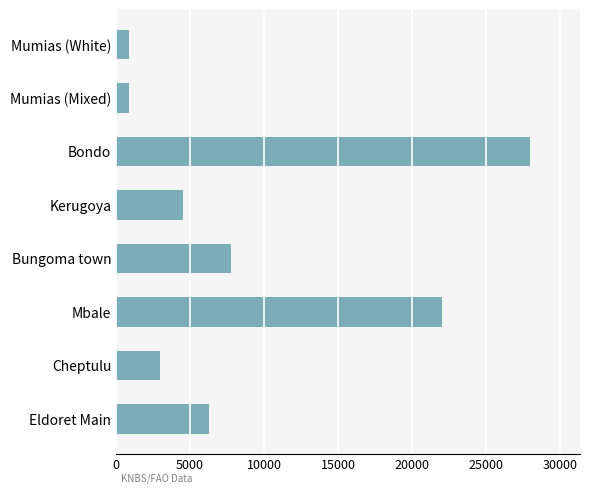

Which has a higher value, Mumias (White) or Kerugoya?

Kerugoya